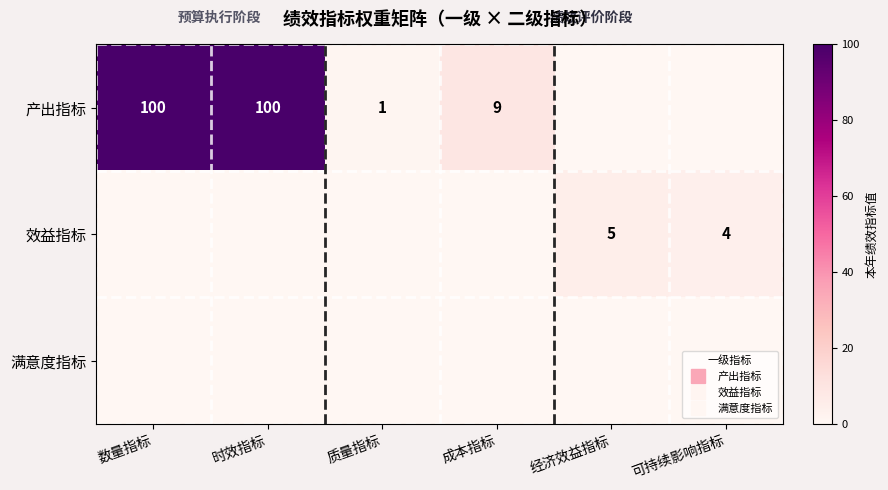

List the series in order of their peak value, highest first.

产出指标, 效益指标, 满意度指标